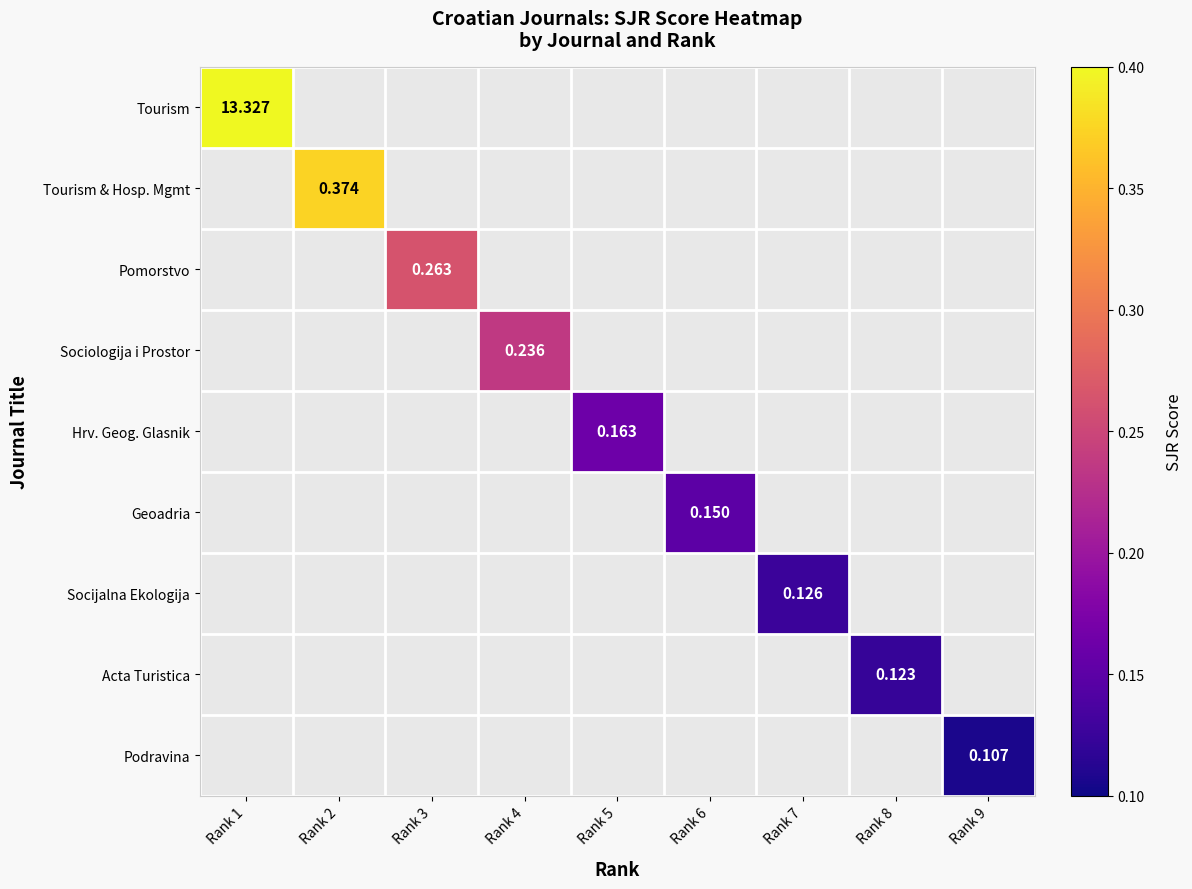

What is the minimum value shown in the chart?

0.1